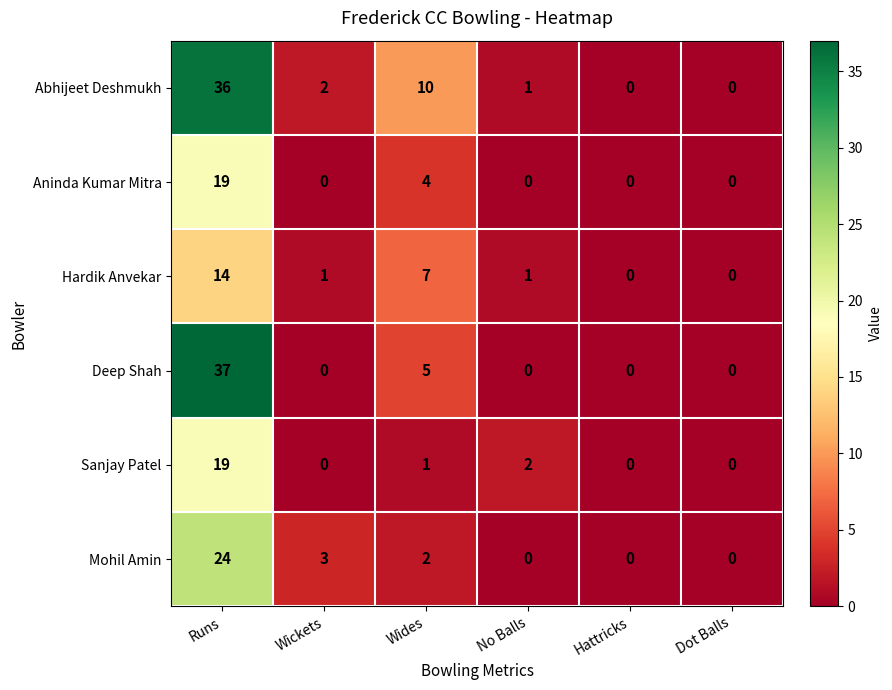

At Wides, list the series in order from smallest to largest.

Sanjay Patel, Mohil Amin, Aninda Kumar Mitra, Deep Shah, Hardik Anvekar, Abhijeet Deshmukh